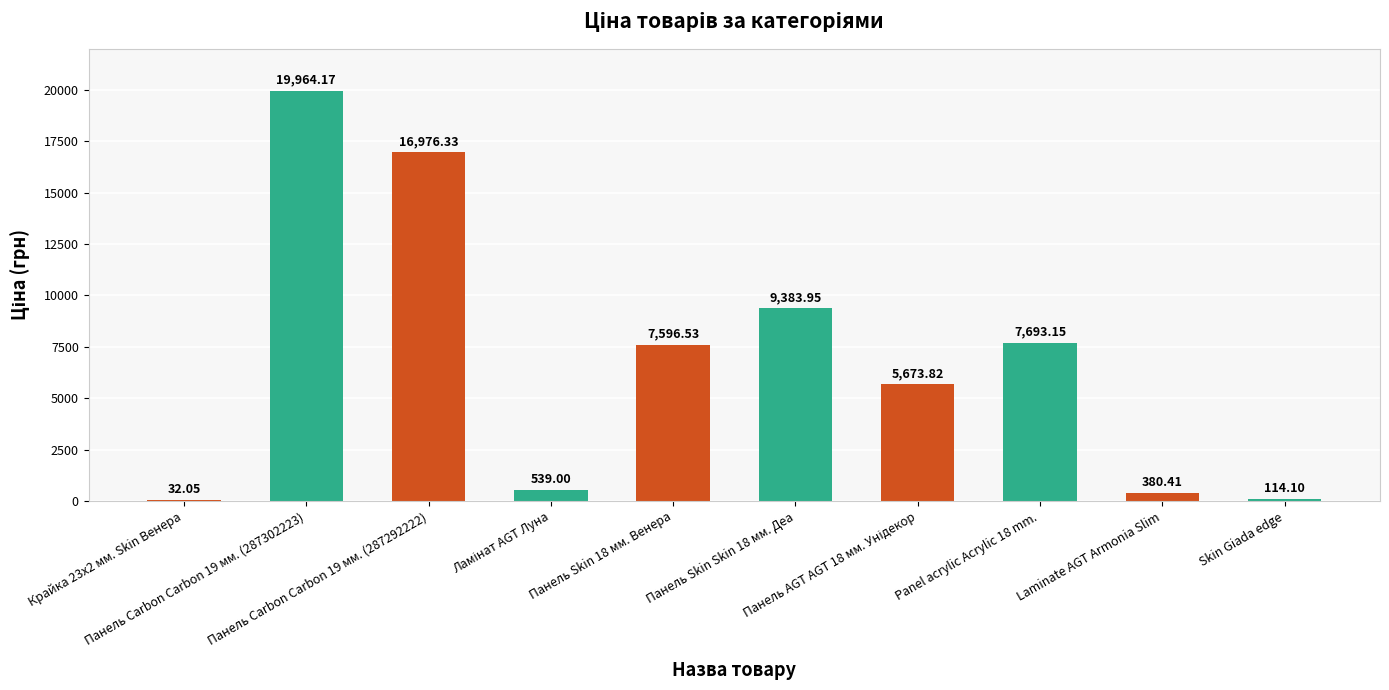

What is the sum of all values?

68353.5